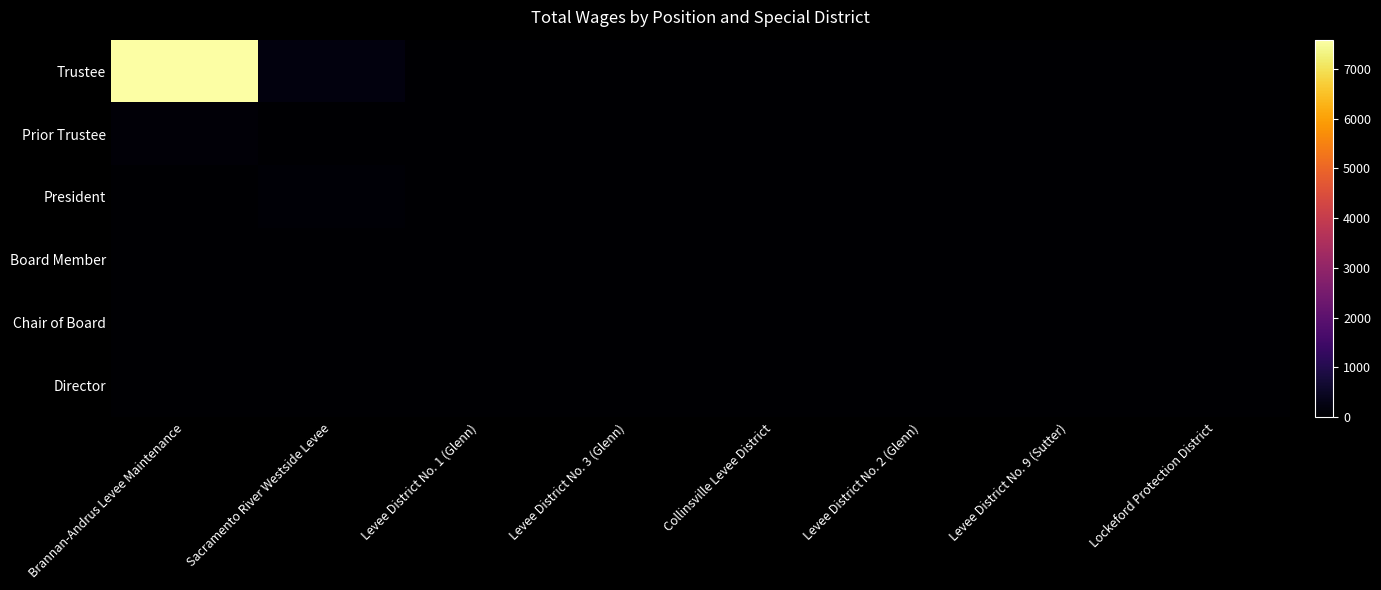

Which series has the largest total across all categories?

Trustee